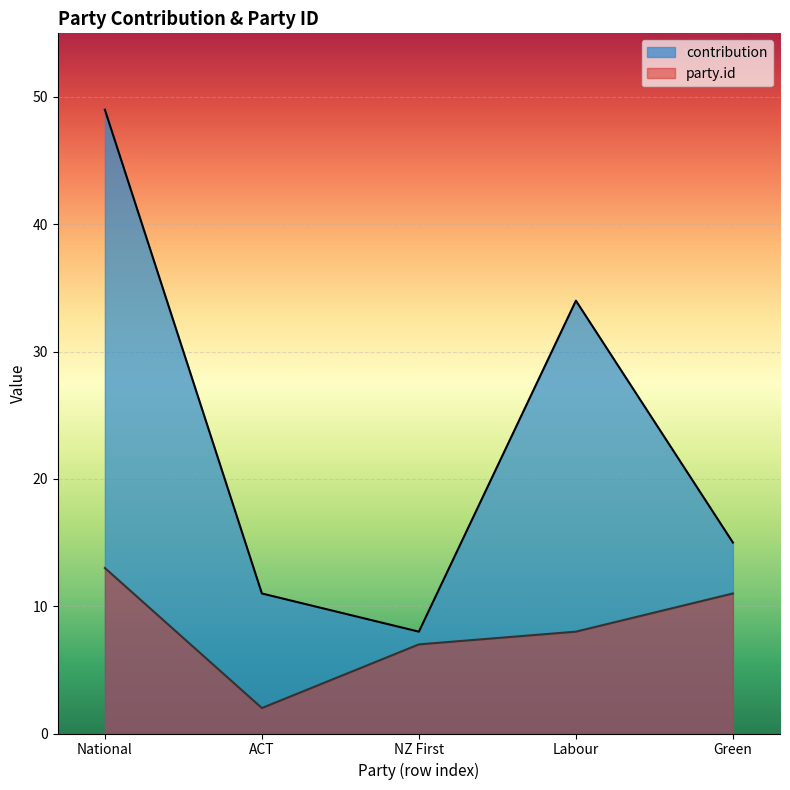

Is it true that party.id equals 7 at NZ First?

True